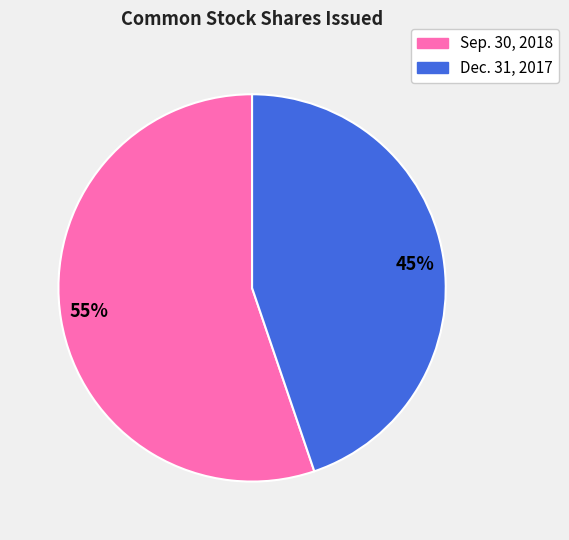

Combined, do Sep. 30, 2018 and Dec. 31, 2017 account for over 50%?

Yes